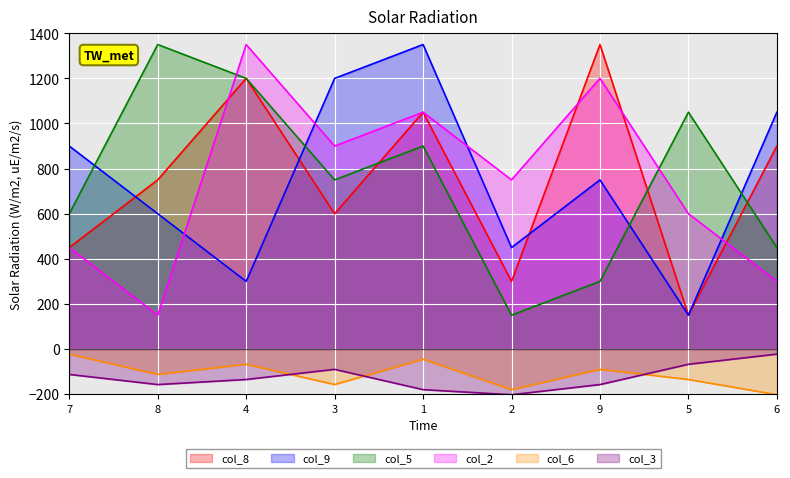

Which has a higher value, 2 or 8?

8